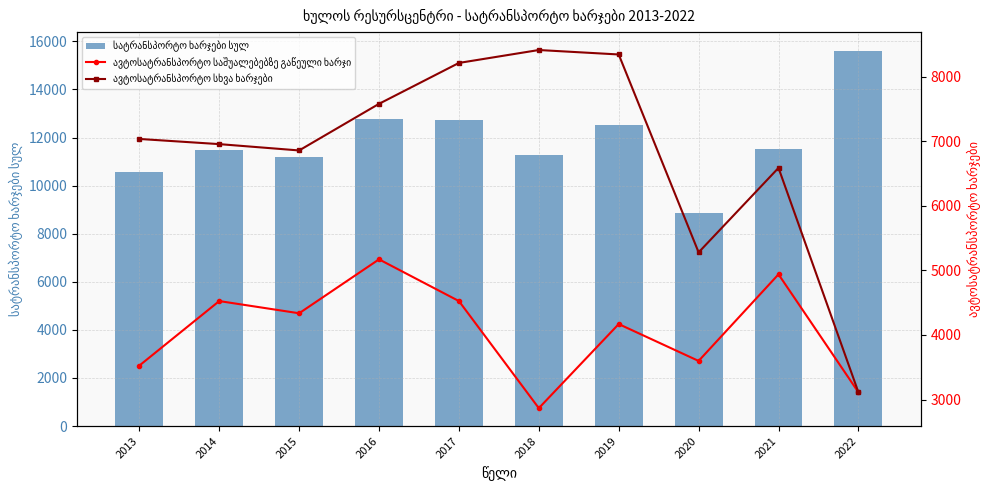

What is the value of the ავტოსატრანსპორტო სხვა ხარჯები bar at the 6th from the left?

8412